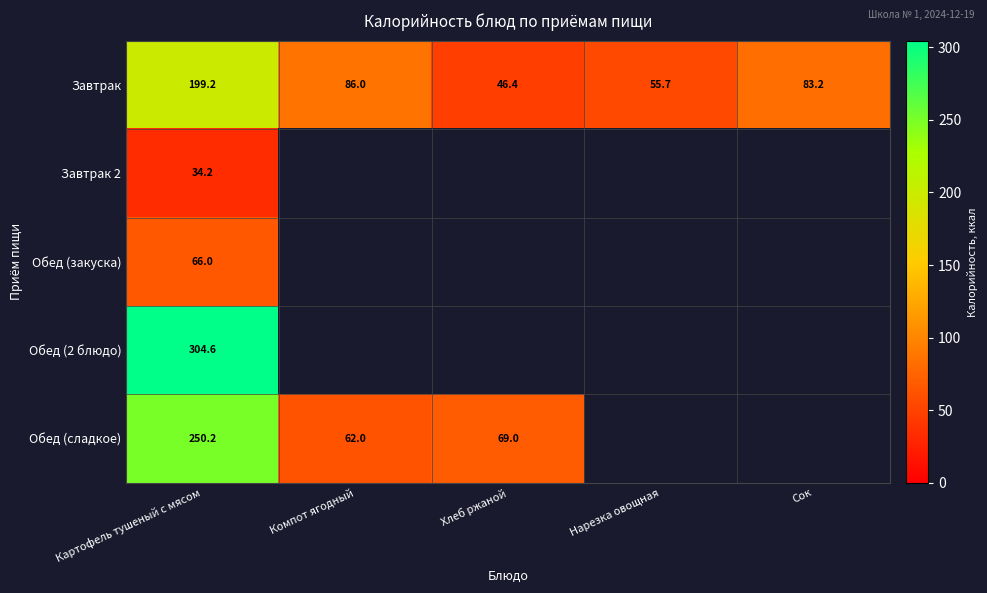

Which has a higher value, Компот ягодный or Хлеб ржаной?

Компот ягодный